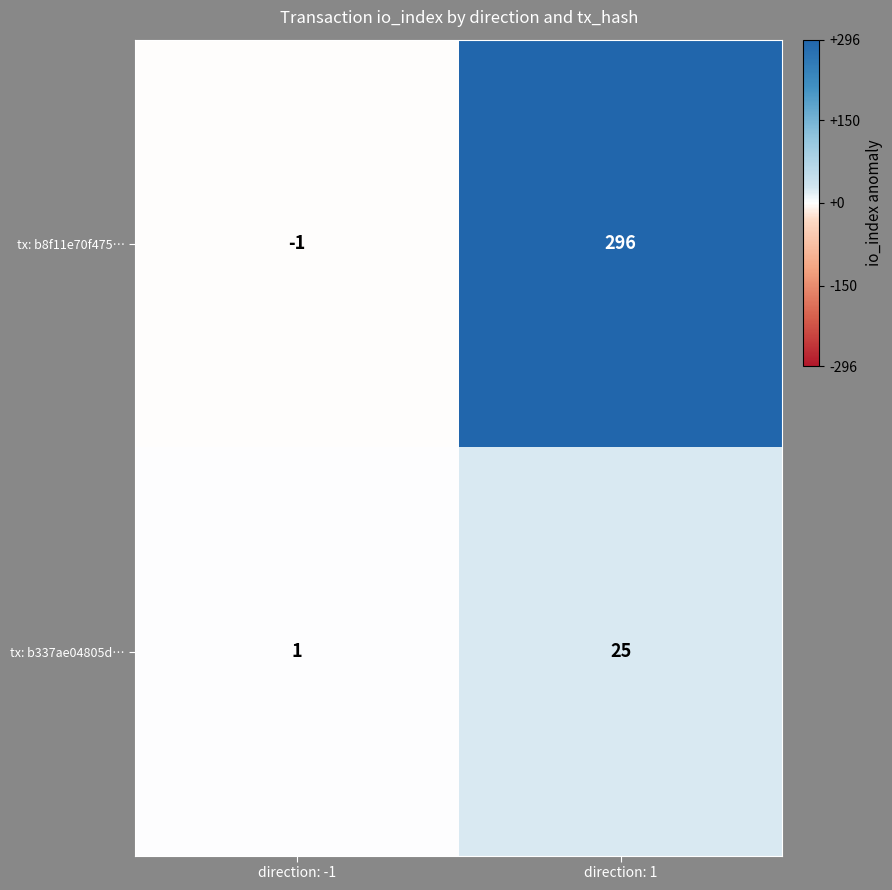

True or false: tx: b337ae04805d… has a value of 25 at direction: 1.

True